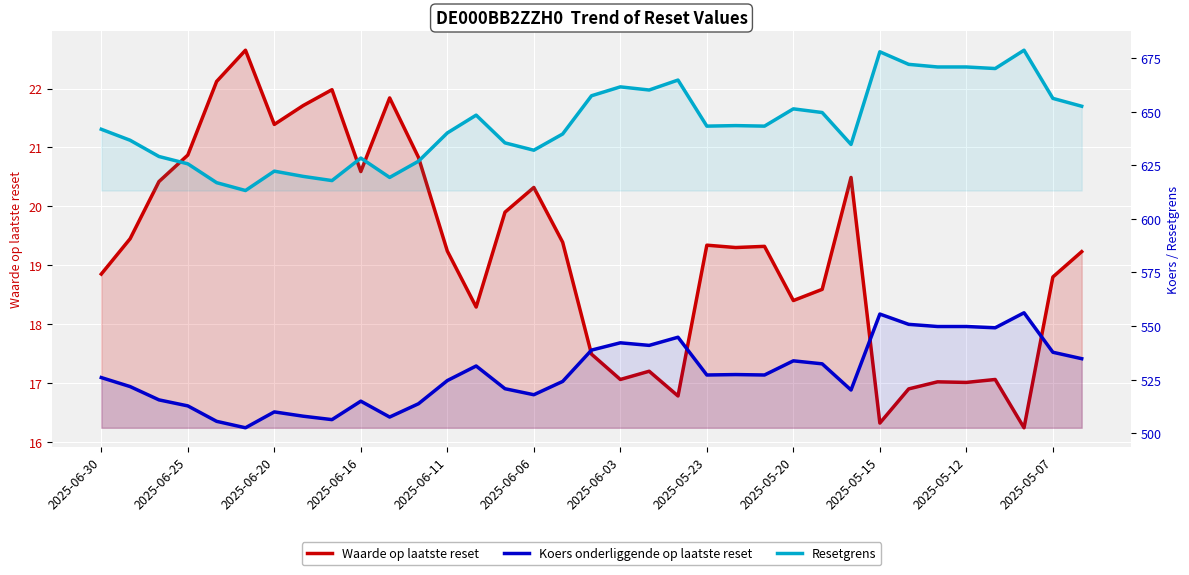

Count the number of categories in the chart.

35